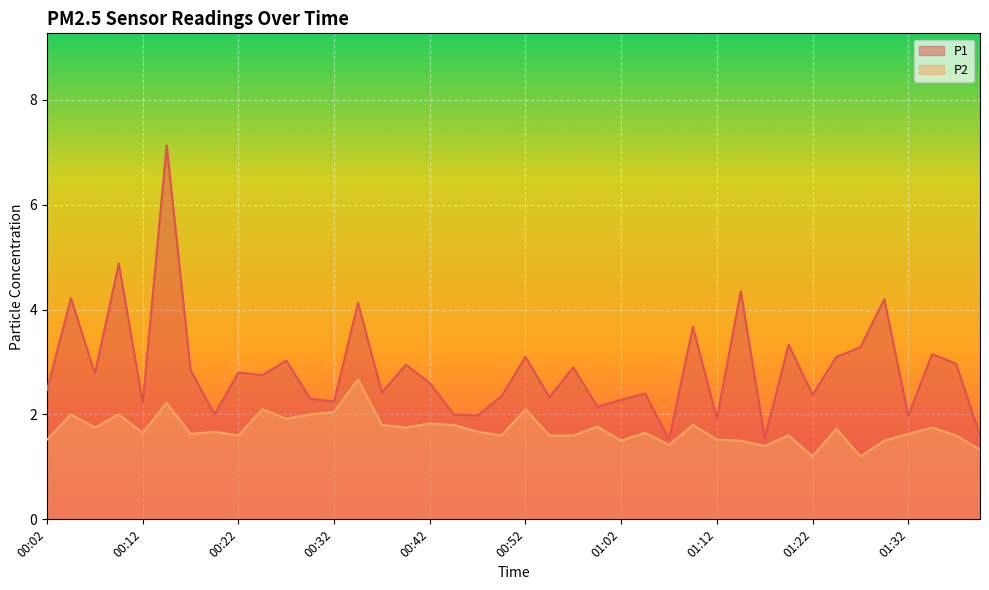

At which category is the sum across all series the highest?

00:14